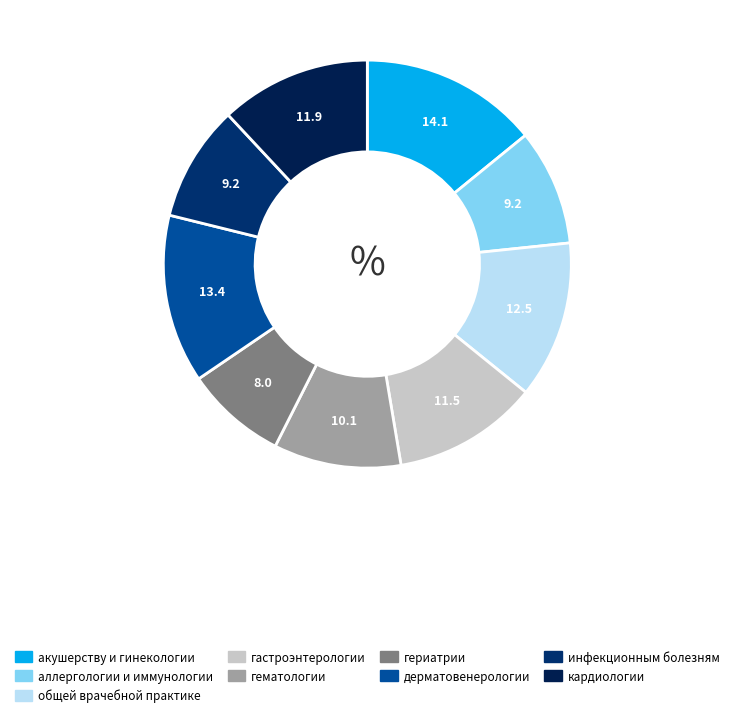

Does аллергологии и иммунологии account for over 50% of the chart?

No